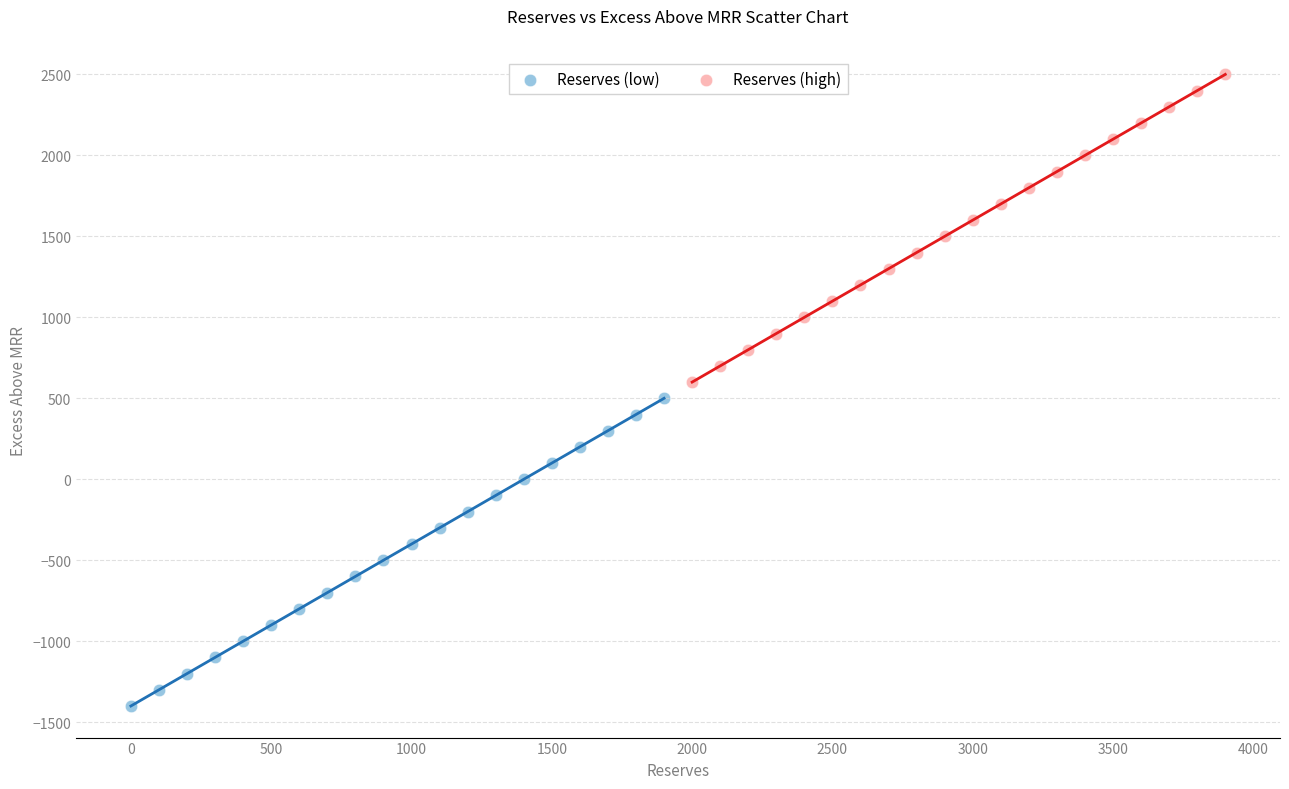

What are all the series names shown in the legend?

Reserves (low), Reserves (high)